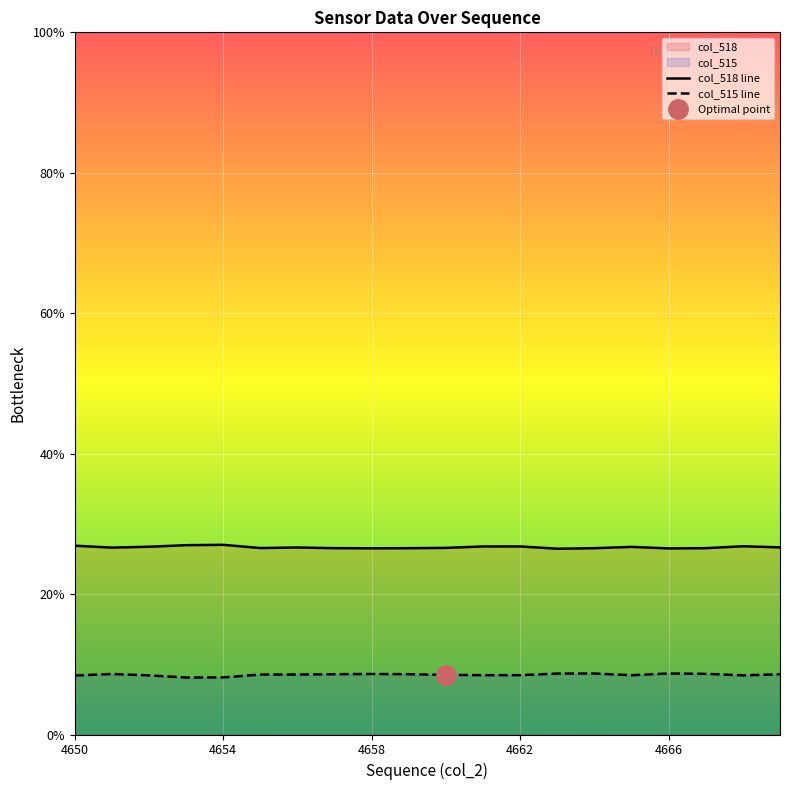

Rank the series by their average value, from lowest to highest.

col_515 line, col_518 line